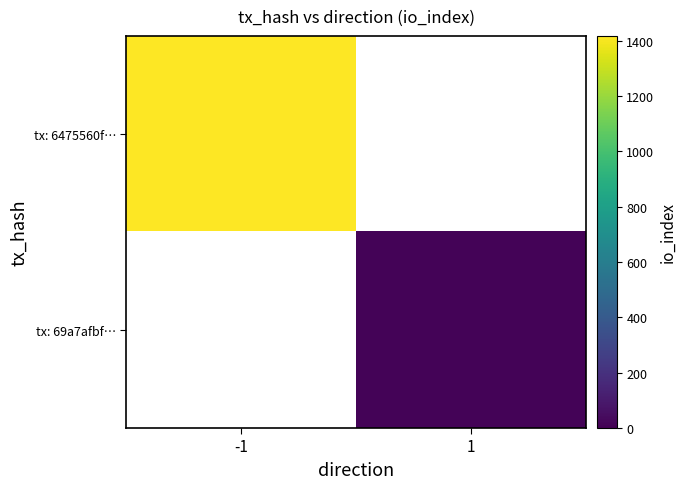

List the labels in order of tx: 6475560f… value, smallest first.

-1, 1